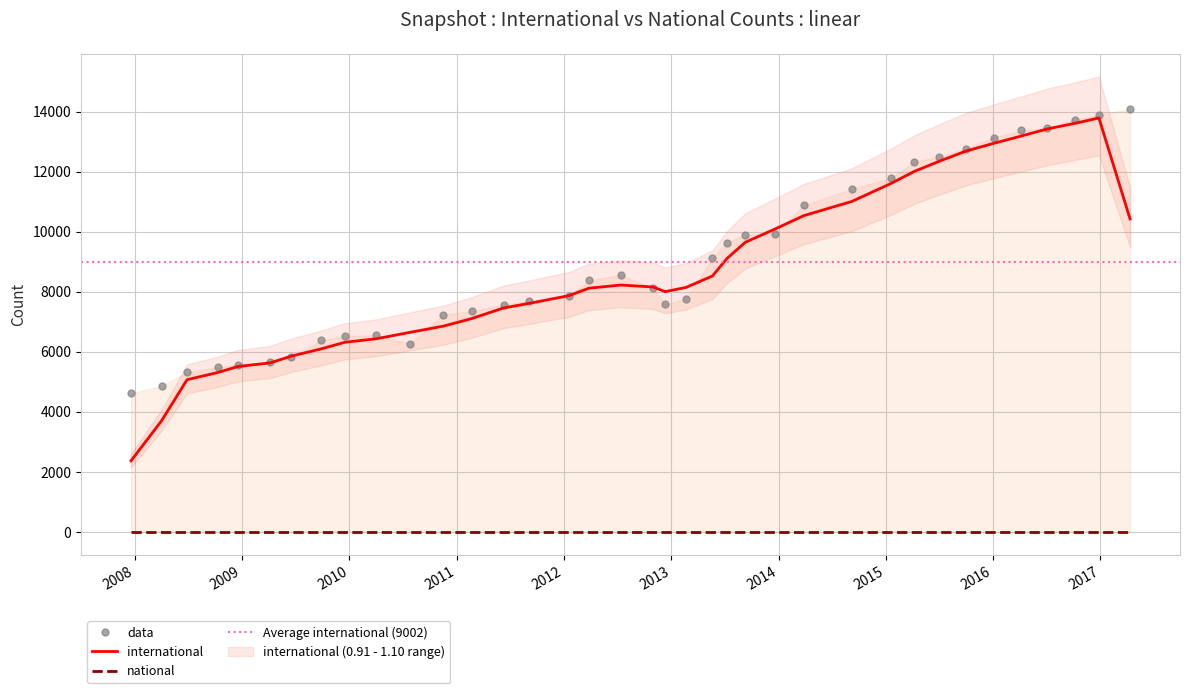

What is the greatest value displayed?

14080